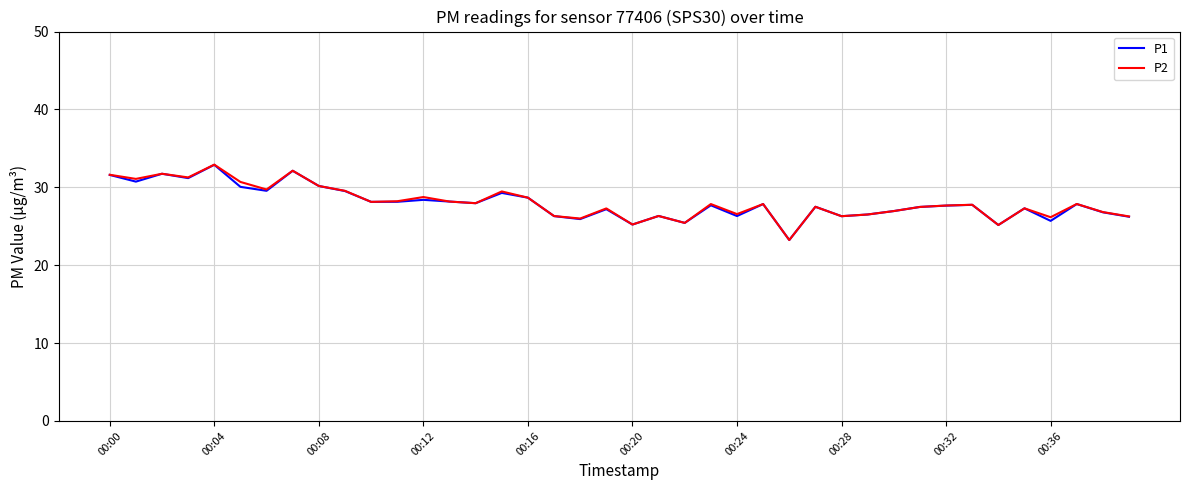

What is the maximum value shown in the chart?

32.9